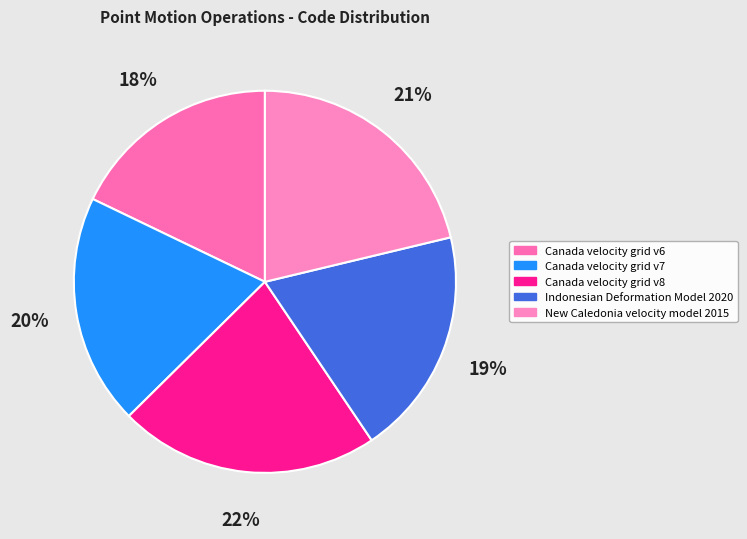

Is the sum of Canada velocity grid v6 and Canada velocity grid v7 greater than half?

No